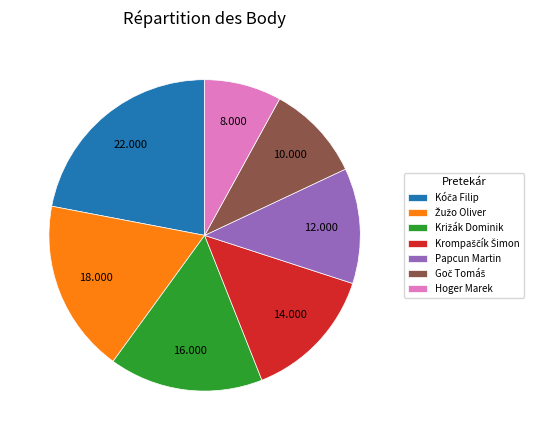

Does any single category account for the majority?

No